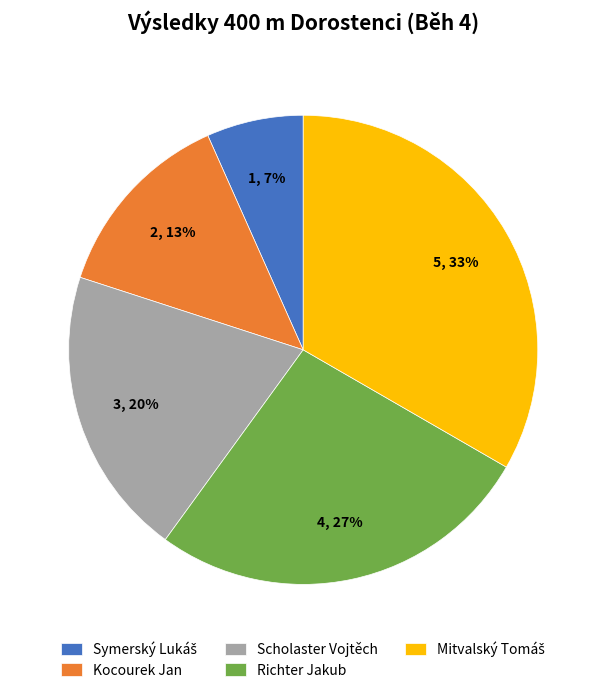

To the nearest percent, what portion does Richter Jakub represent?

27%